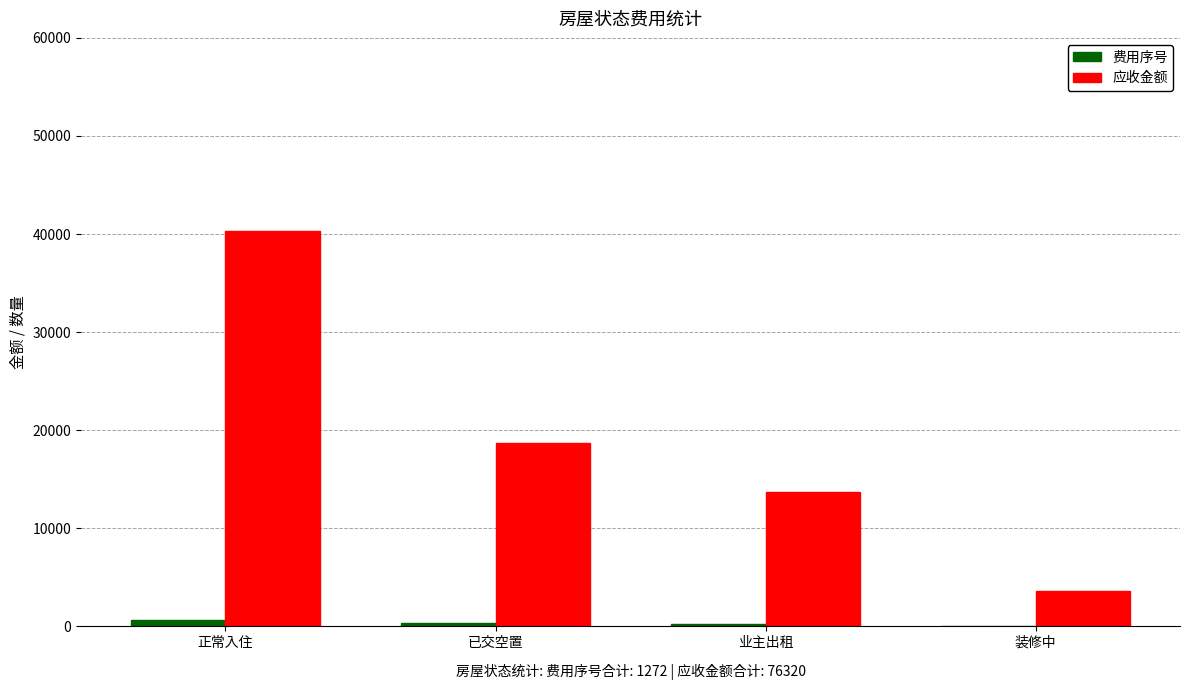

Which series has the largest total across all categories?

应收金额